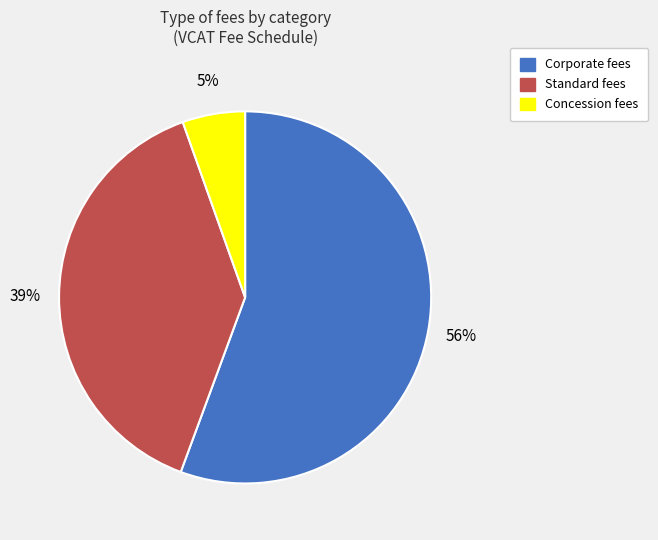

How many slices are in this pie chart?

3